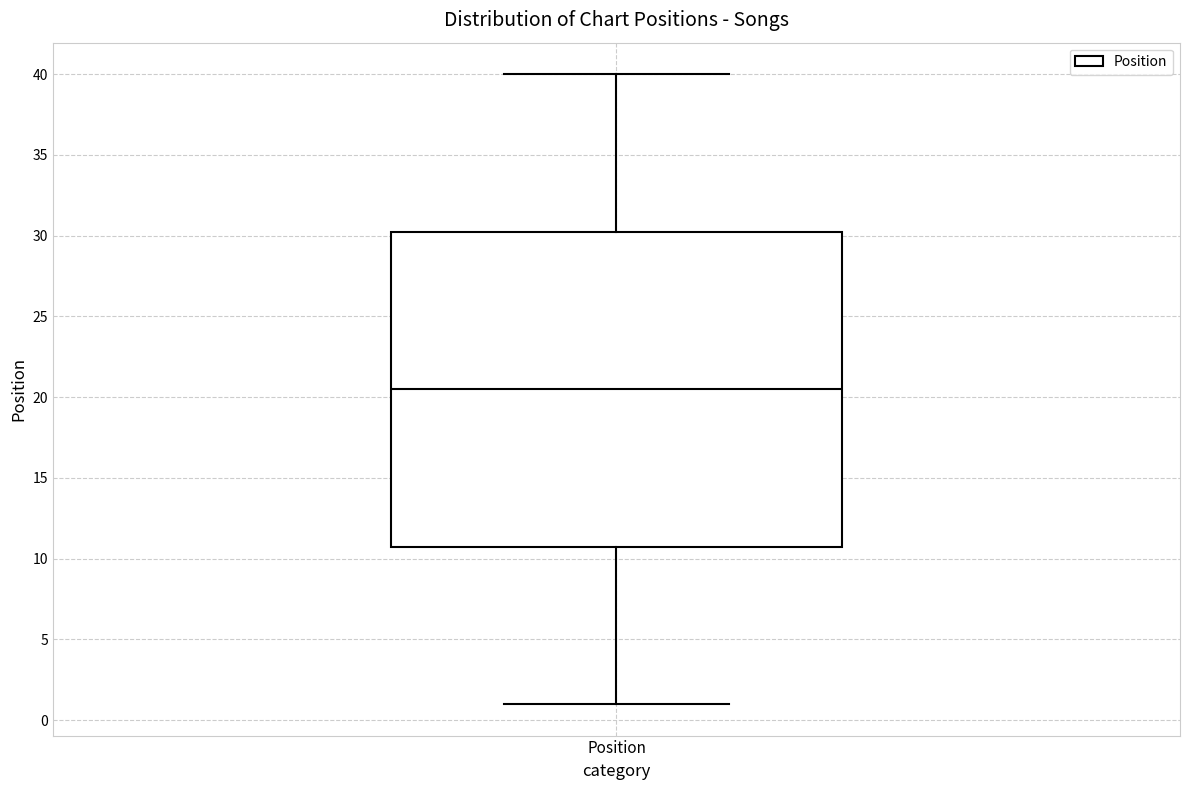

Read this box plot against the y-axis: the position of the median line, the range covered by the box, and the ends of both whiskers. The values are not printed on the chart, so give them approximately, as read against the axis.

median 20.5, box 11.0 to 30.5, whiskers 1.0 to 40.0